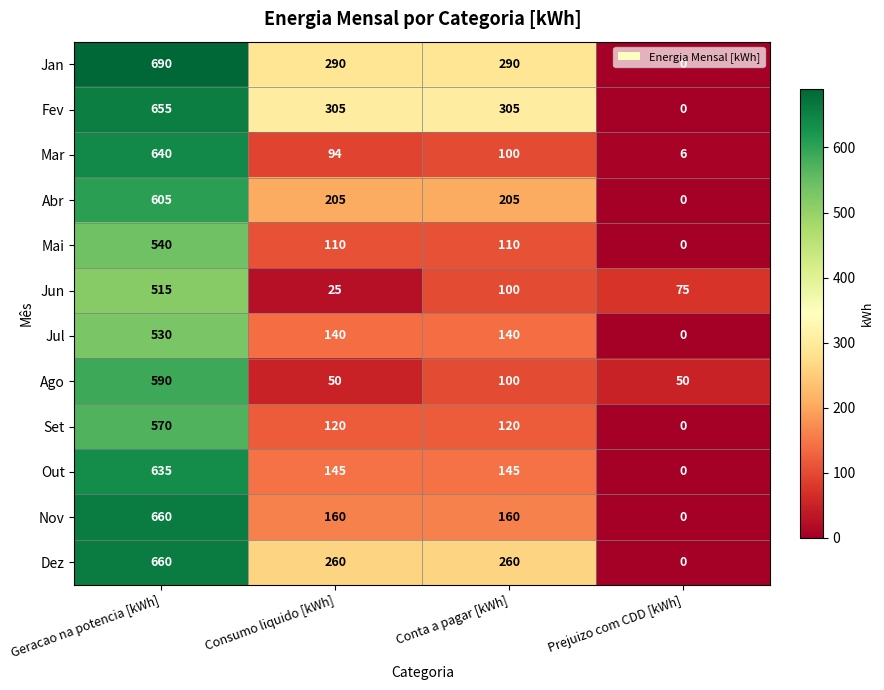

Which series has the largest range (max minus min)?

Jan